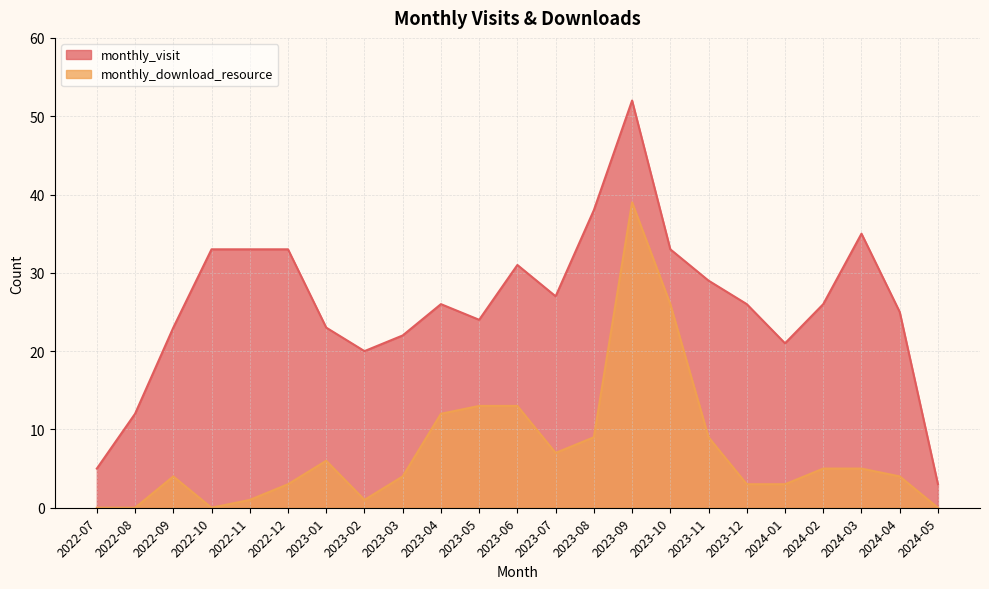

At which category does monthly_visit reach its first local peak?

2023-04